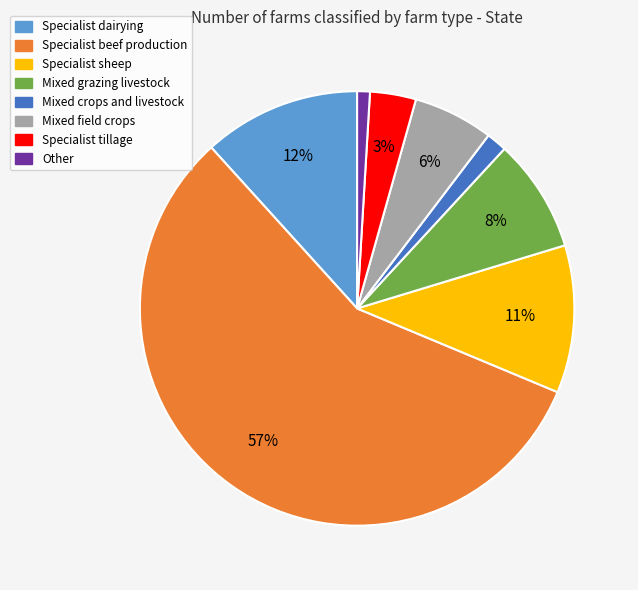

Which category accounts for the majority?

Specialist beef production